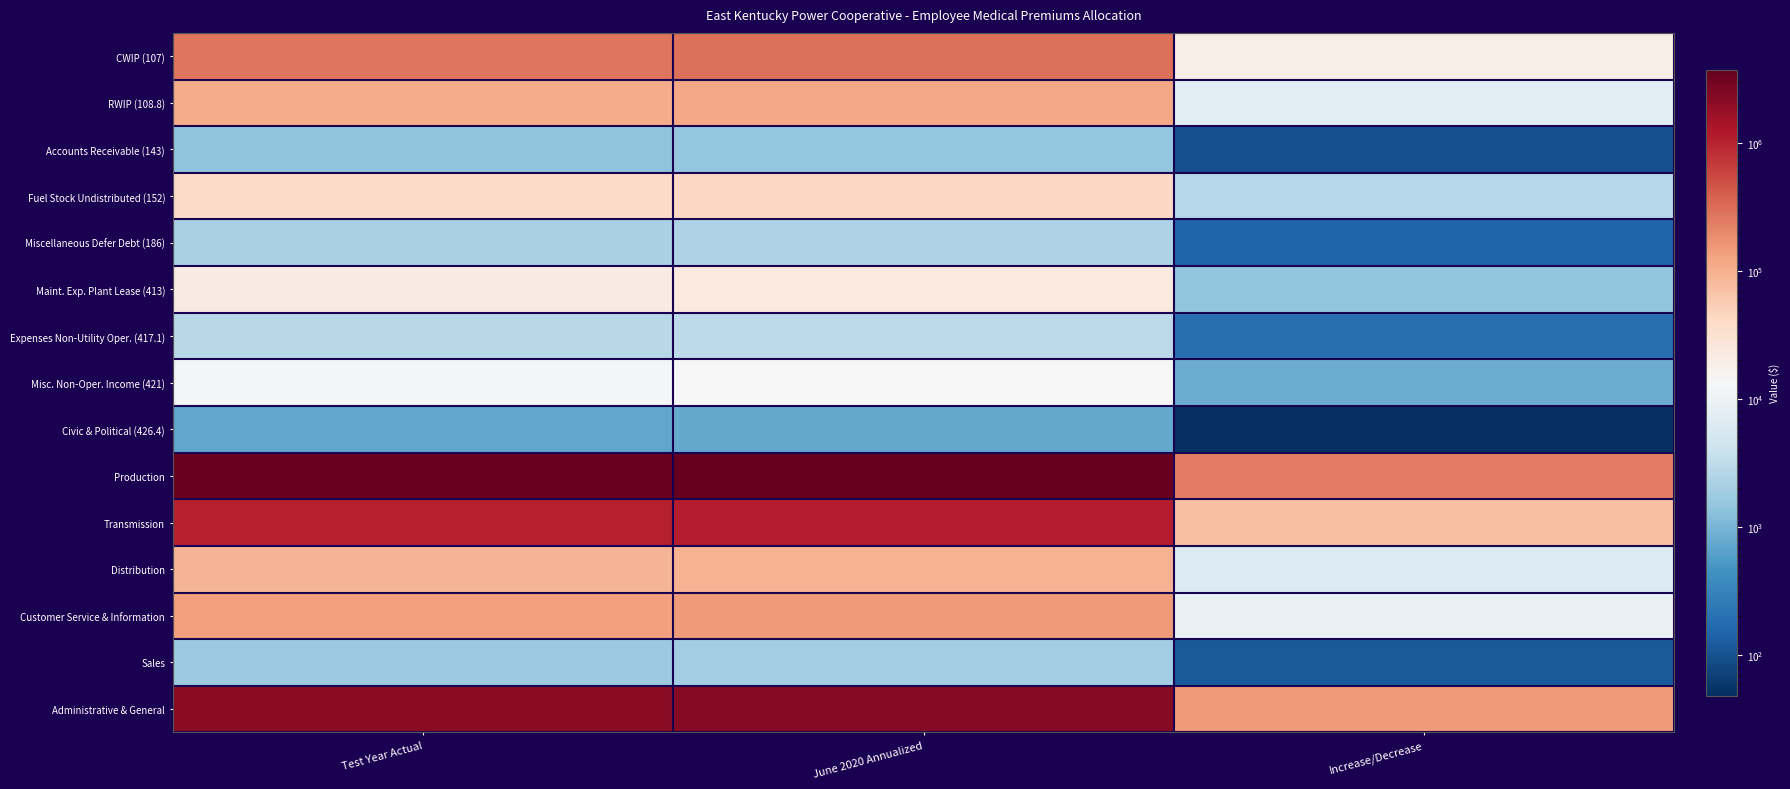

Which label corresponds to the smallest value in the chart?

Increase/Decrease